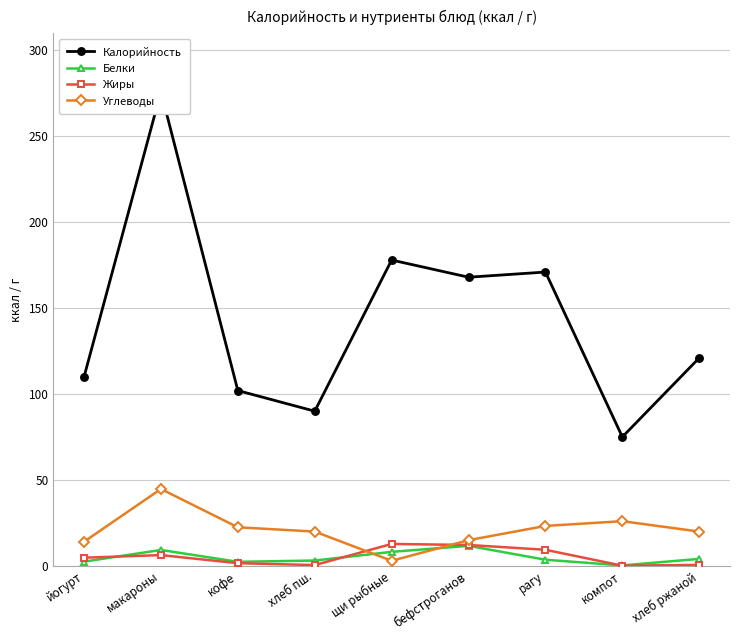

List the labels in order of Жиры value, largest first.

щи рыбные, бефстроганов, рагу, макароны, йогурт, кофе, хлеб ржаной, хлеб пш., компот